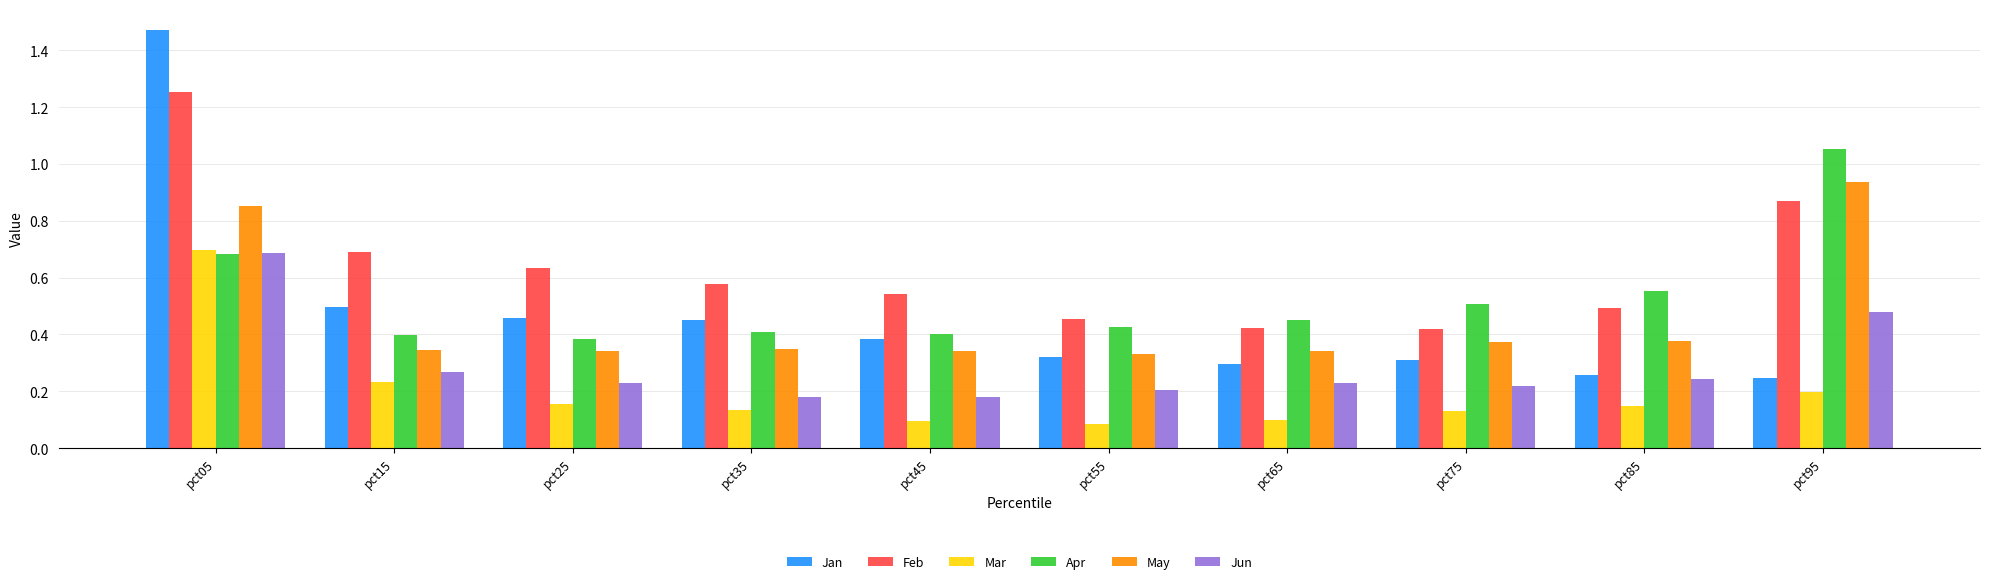

Does the chart contain any negative values?

No